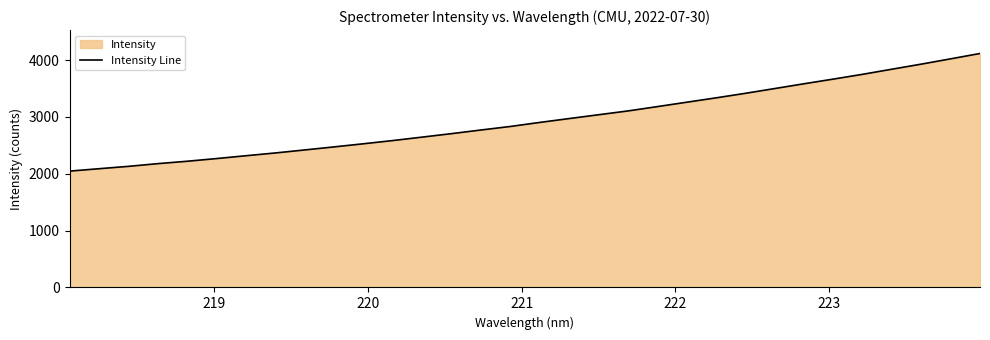

What is the difference between the maximum and minimum values?

2069.2